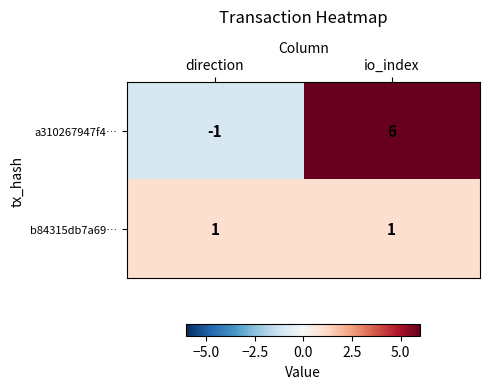

What is the minimum value shown in the chart?

-1